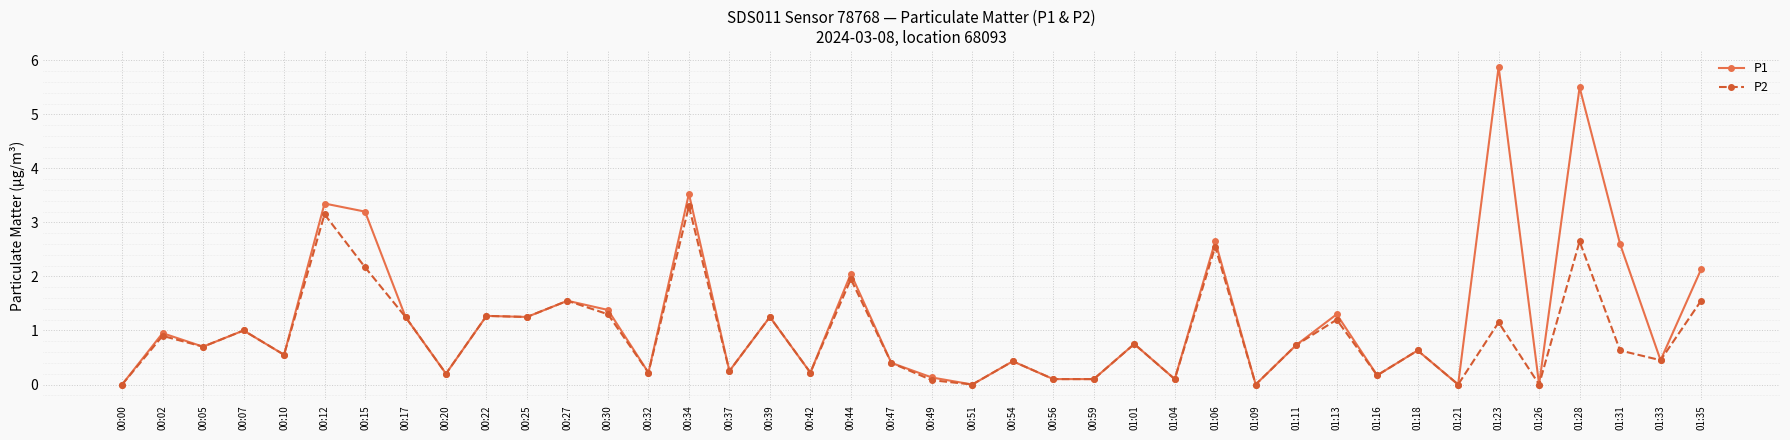

Rank the series by their average value, from lowest to highest.

P2, P1